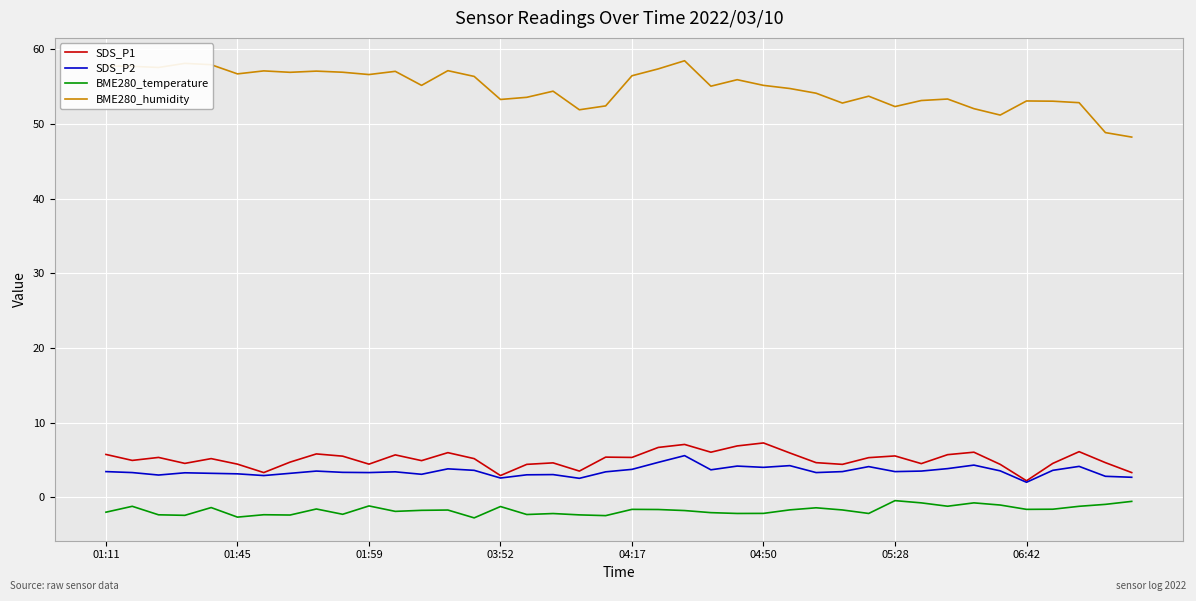

What is the greatest value displayed?

58.5